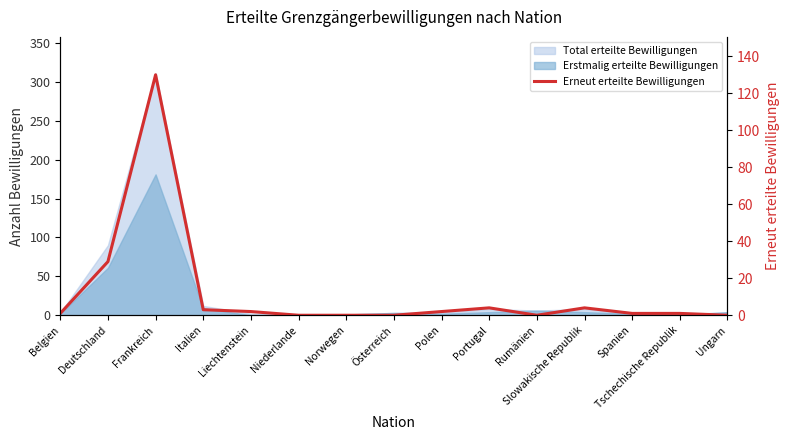

How many data points are above 1?

7